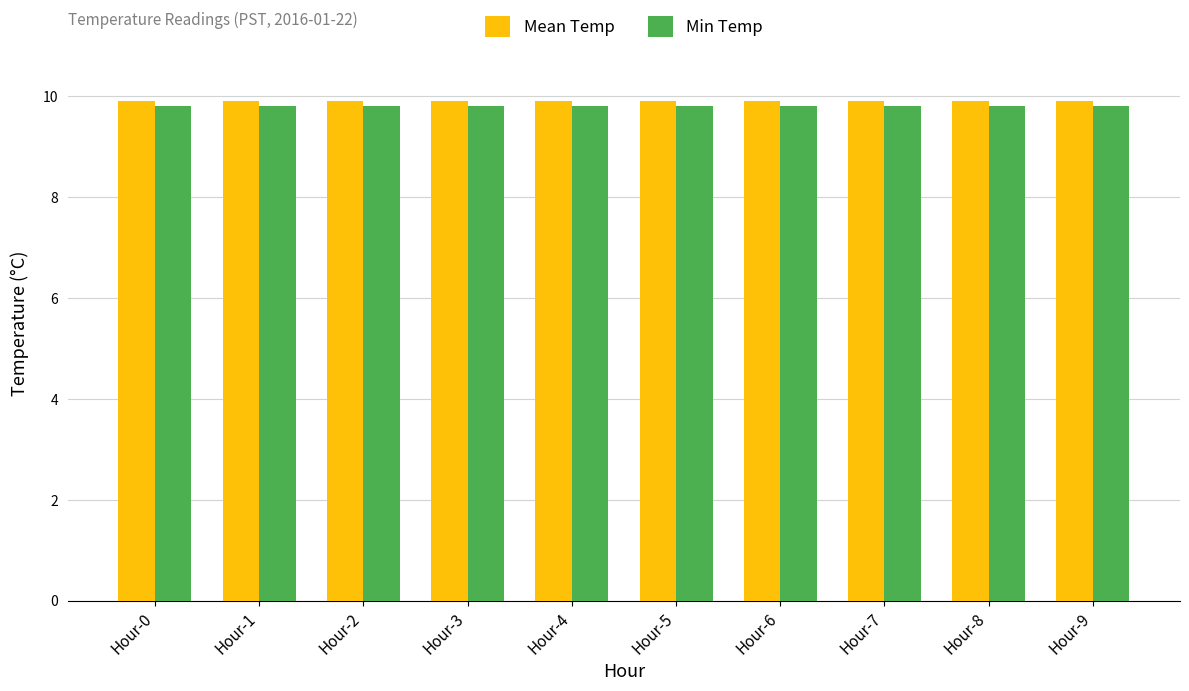

What is the total value across all series at Hour-9?

19.7